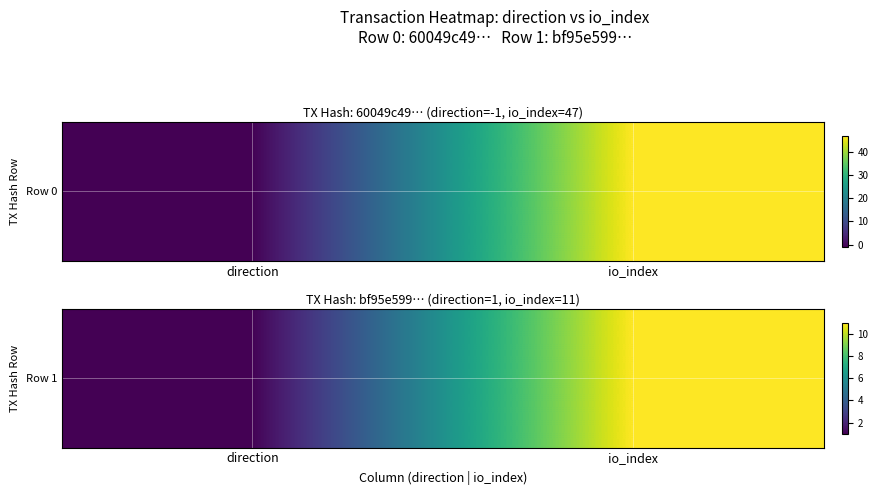

List the labels in order of value, largest first.

io_index, direction